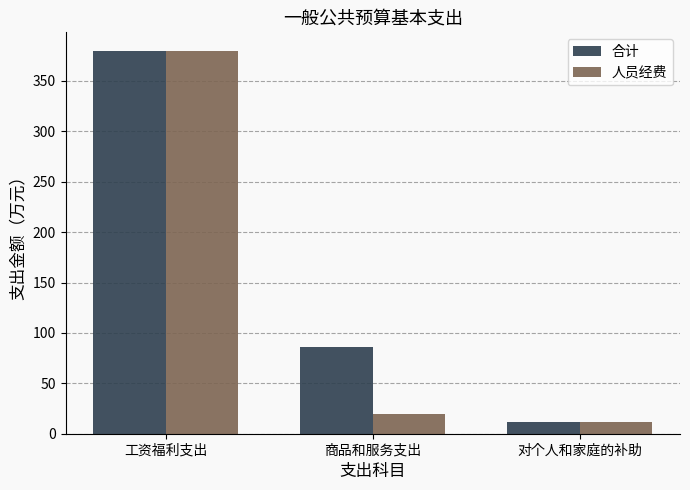

The 合计 series shows 11.3 at 对个人和家庭的补助. True or false?

True